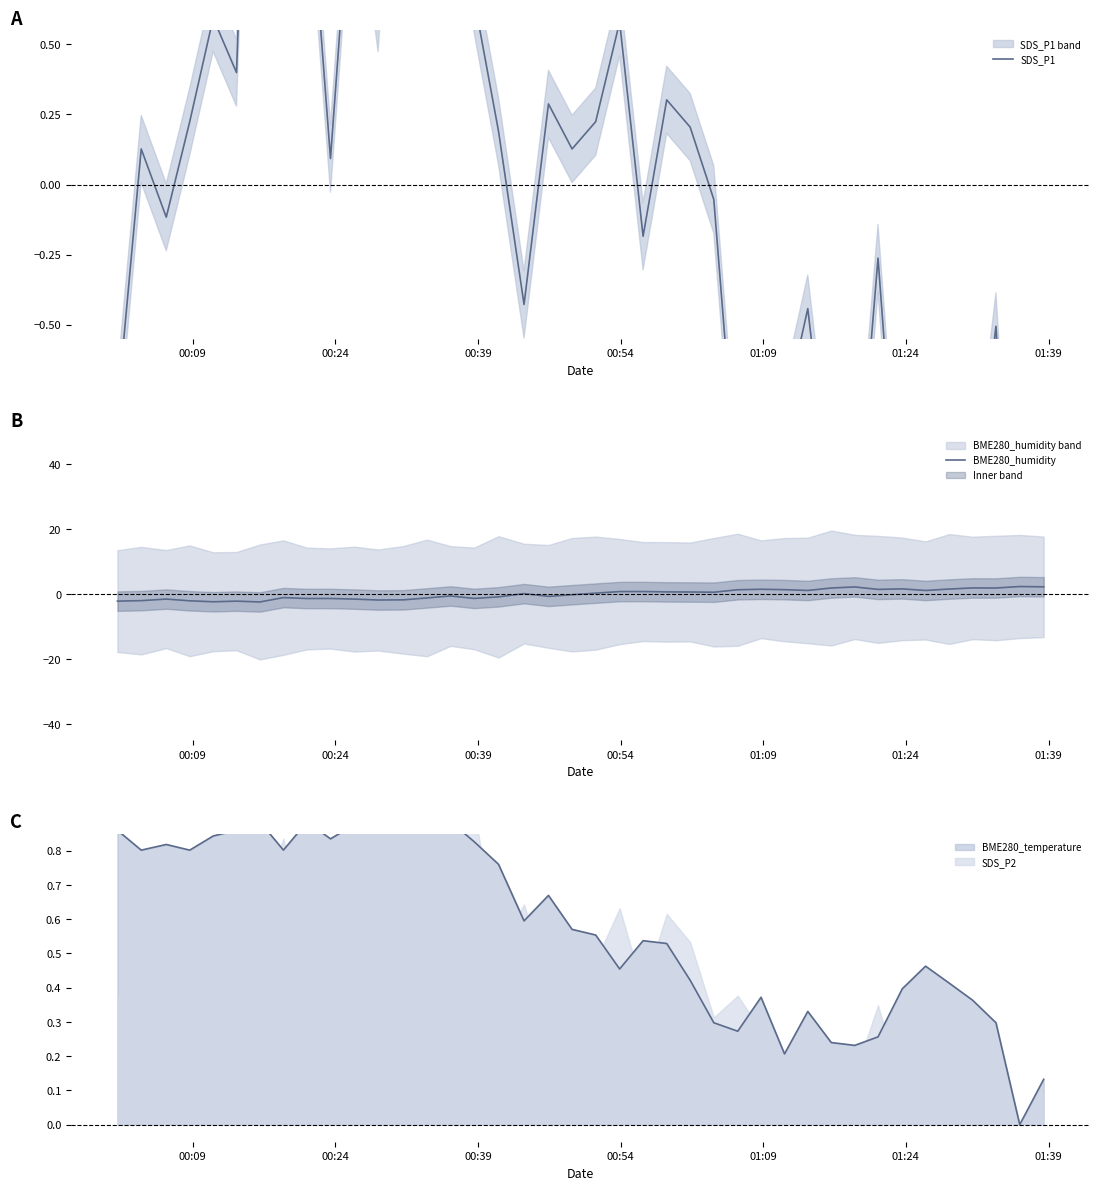

How many intersections are there between BME280_humidity and SDS_P1?

3